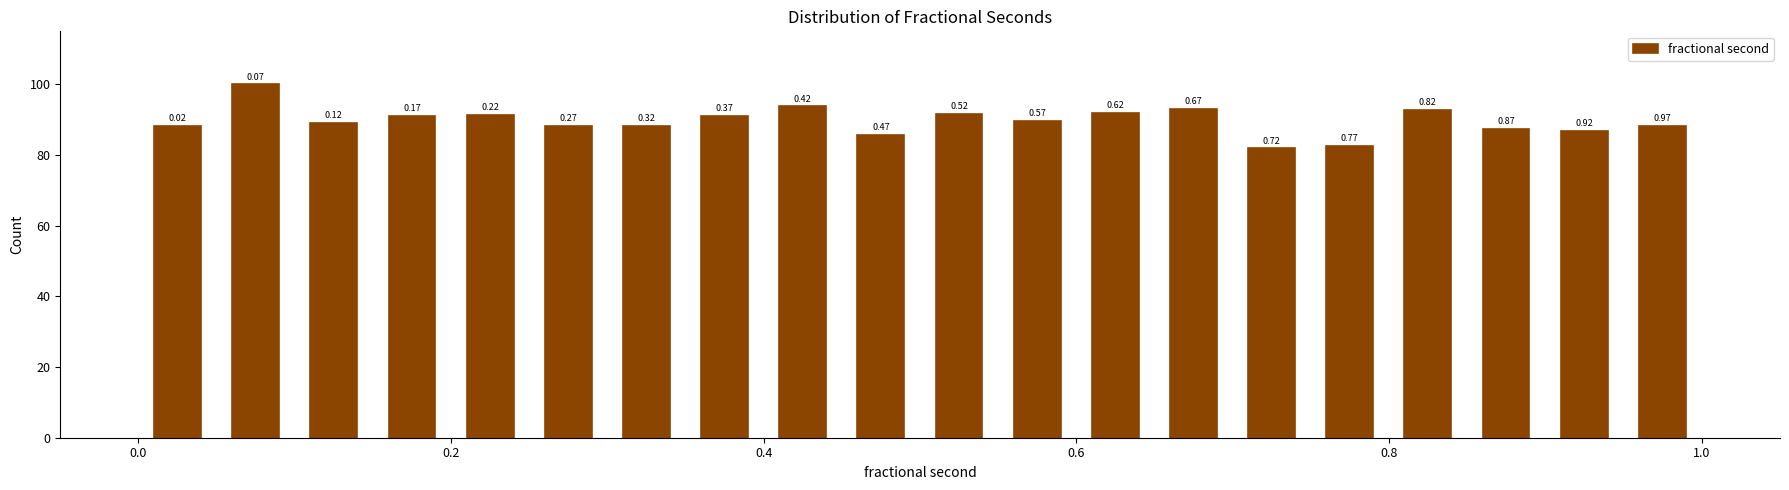

Read against the x-axis, roughly where is the centre of the tallest bar?

0.08